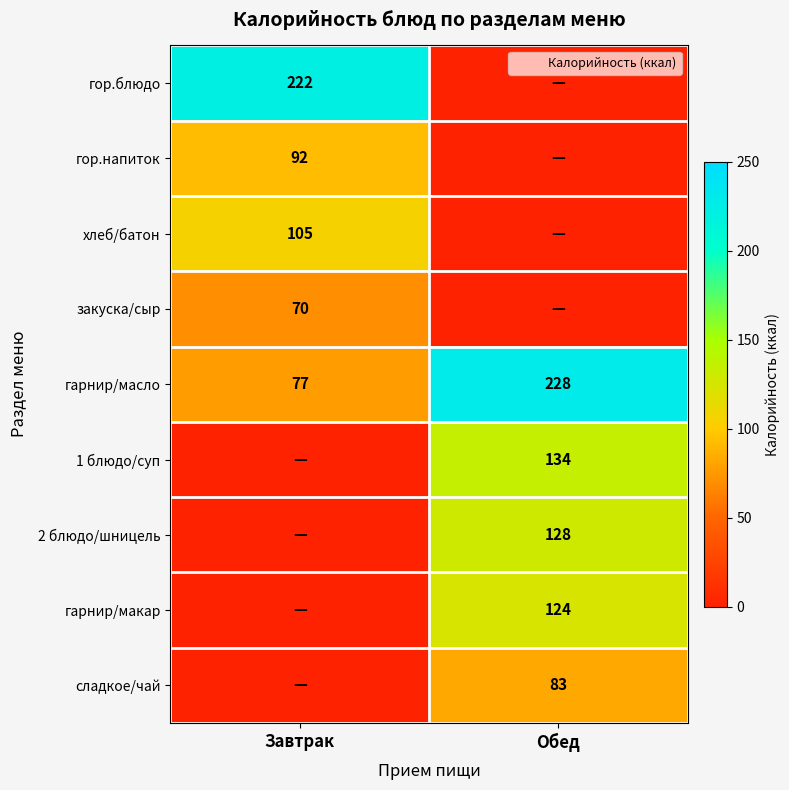

What is the greatest value displayed?

228